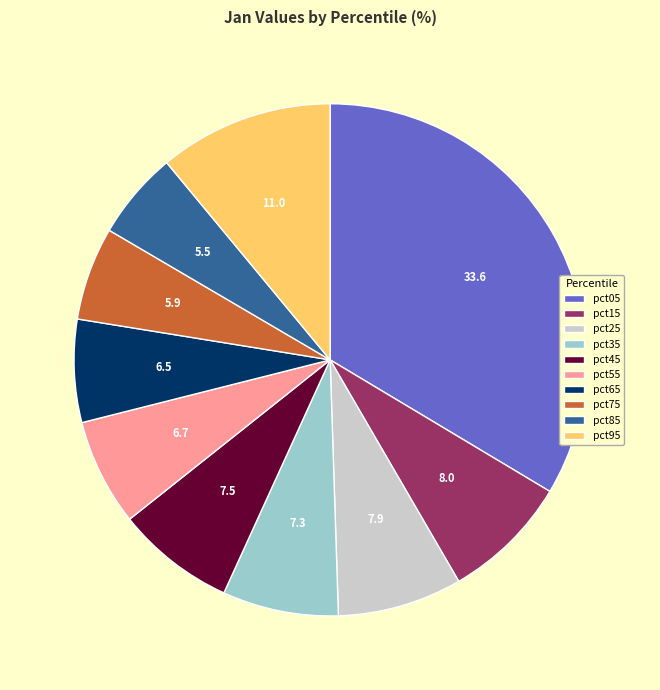

How many slices are in this pie chart?

10